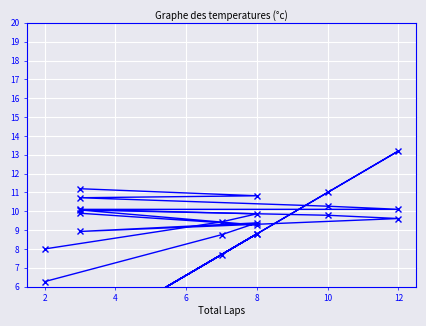

Between 12 and 4, which is larger?

12